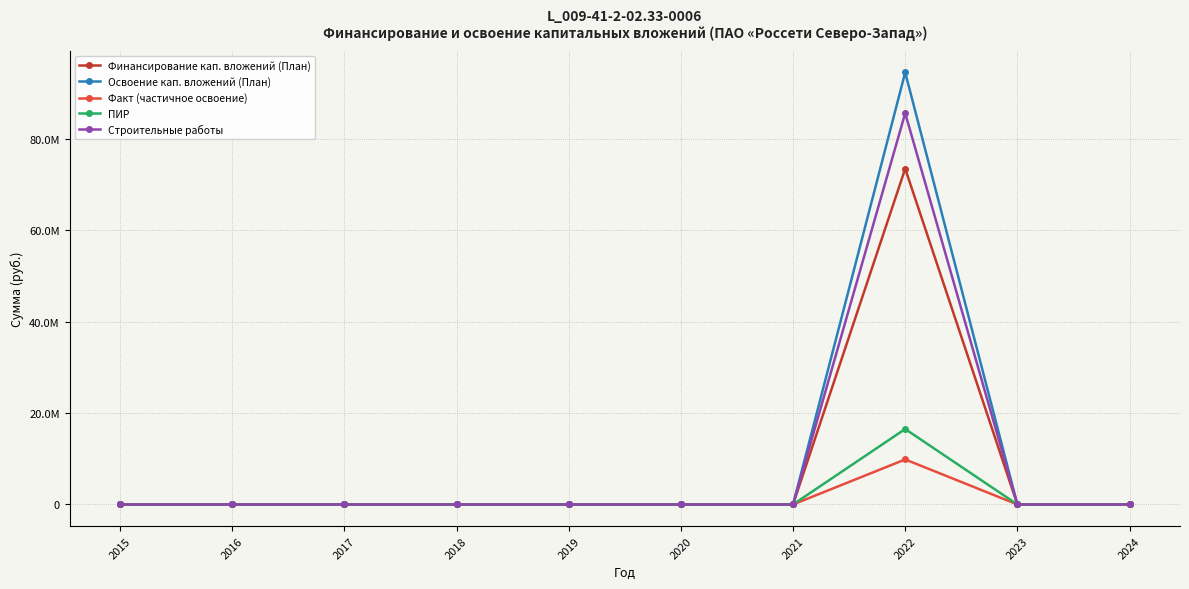

Is this an area chart (filled region under the line)?

No